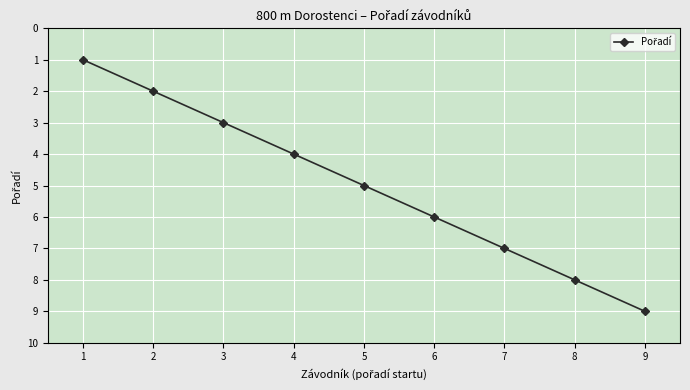

What is the change in value from 2 to 8?

+6